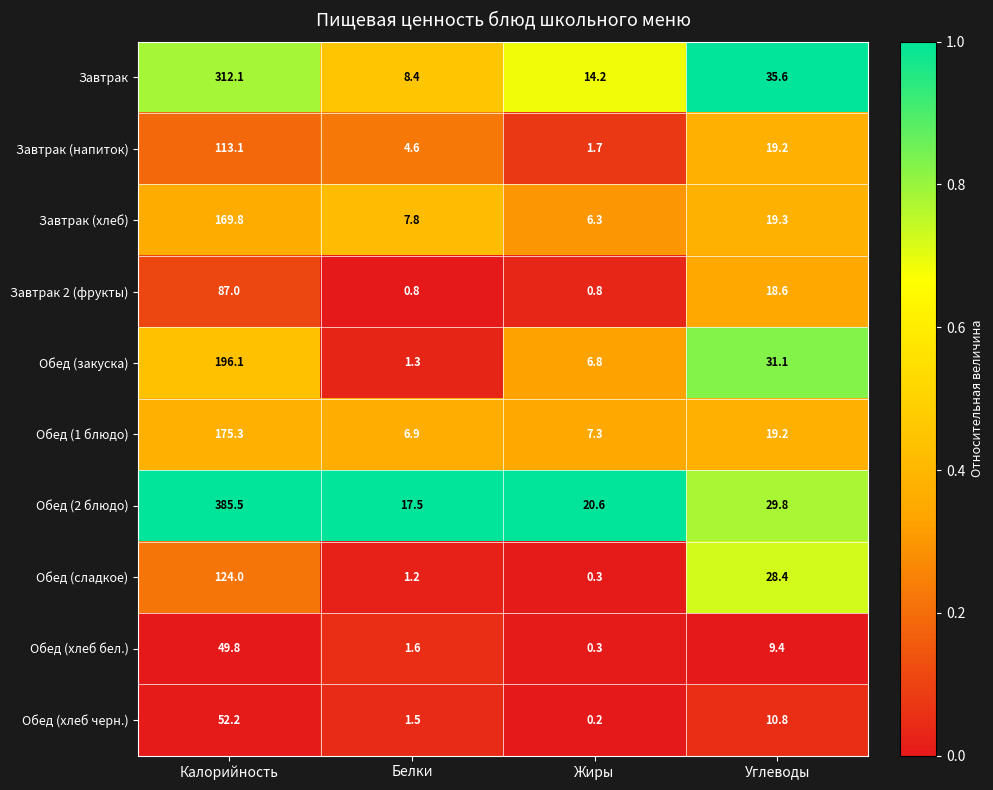

What is the sum of all Завтрак (напиток) values?

138.6